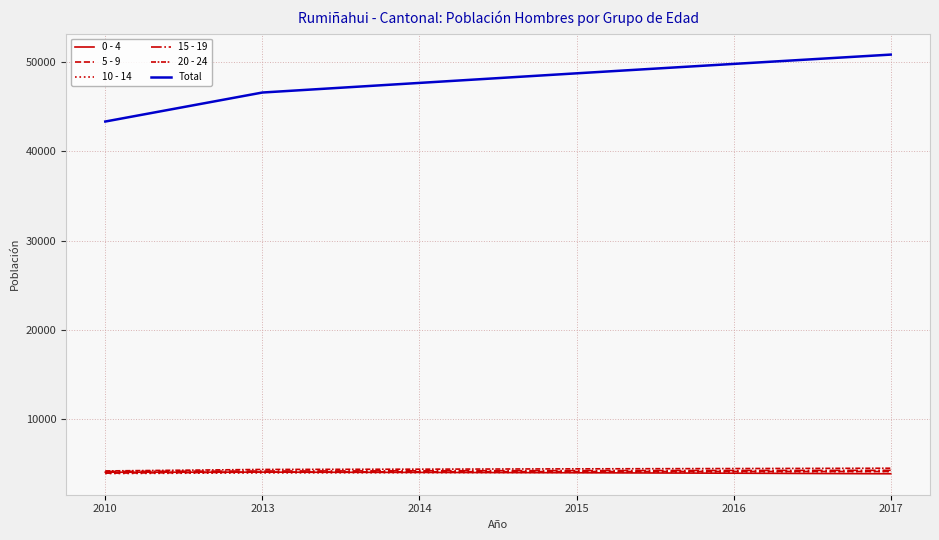

Does the chart display data point markers on the line(s)?

No